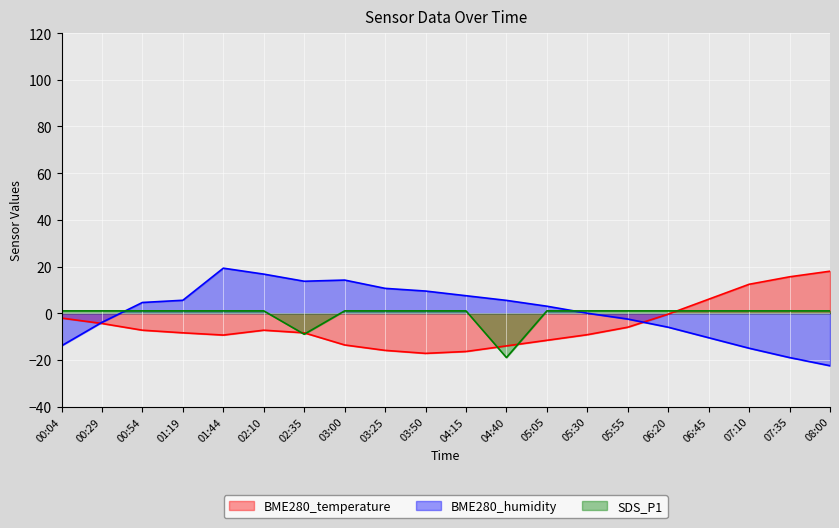

What is the label of the 8th point from the right?

05:05